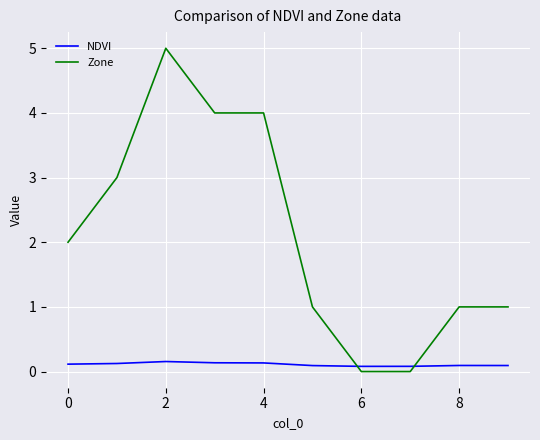

How many intersections are there between NDVI and Zone?

2